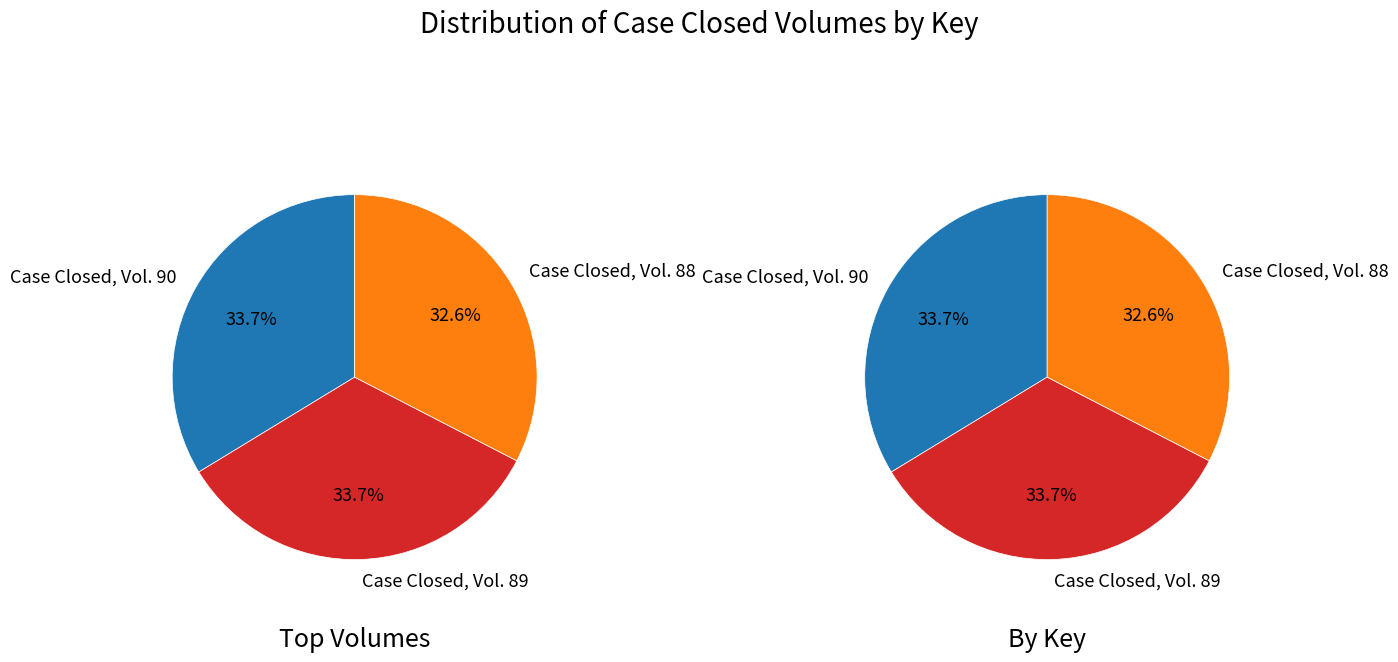

What is the largest slice in the pie chart?

Case Closed, Vol. 90